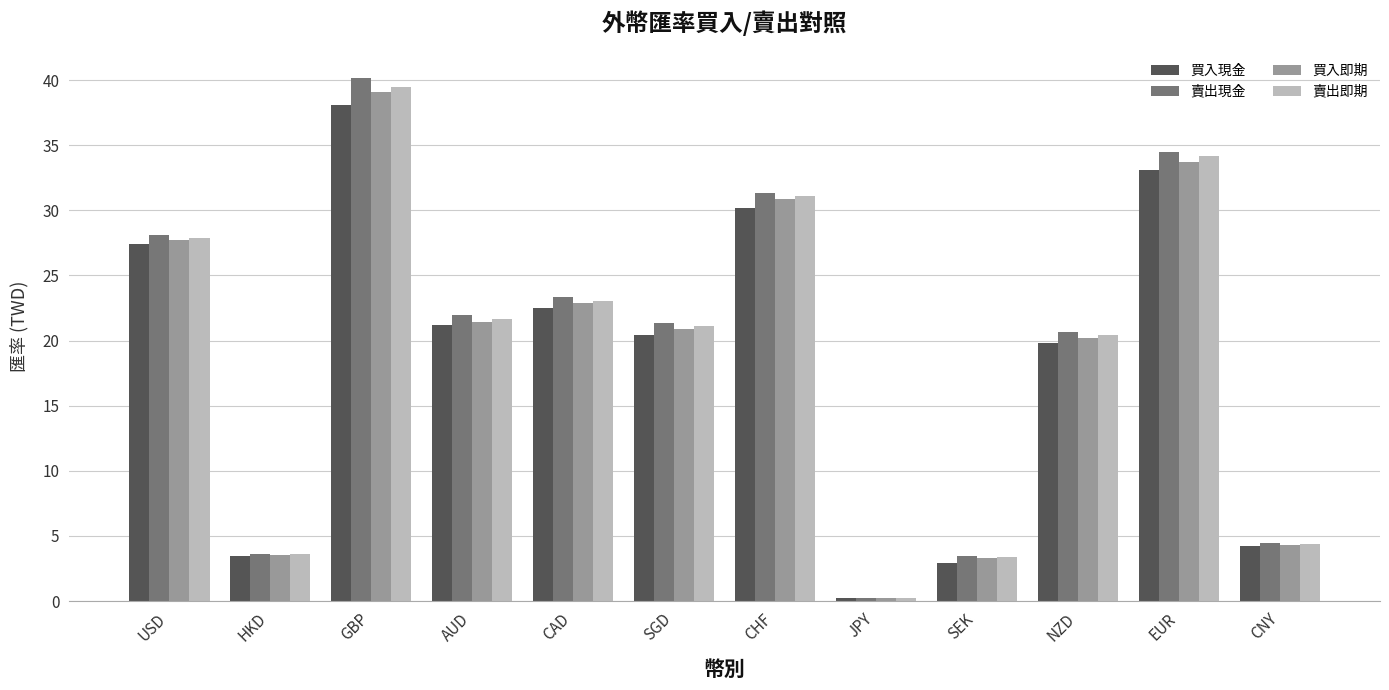

Count the number of categories in the chart.

12